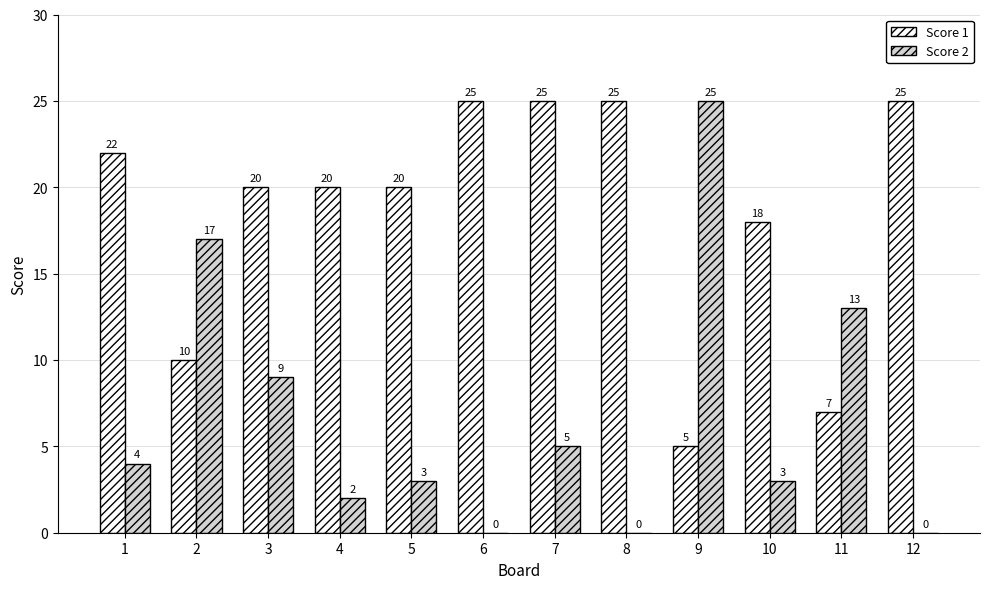

True or false: Score 2 has a value of 0 at 12.

True